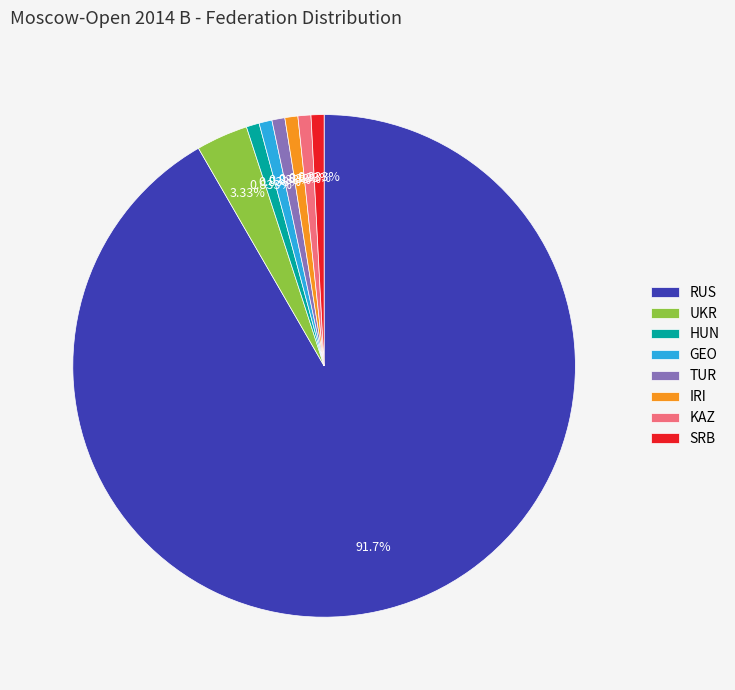

Which has a higher value, TUR or RUS?

RUS